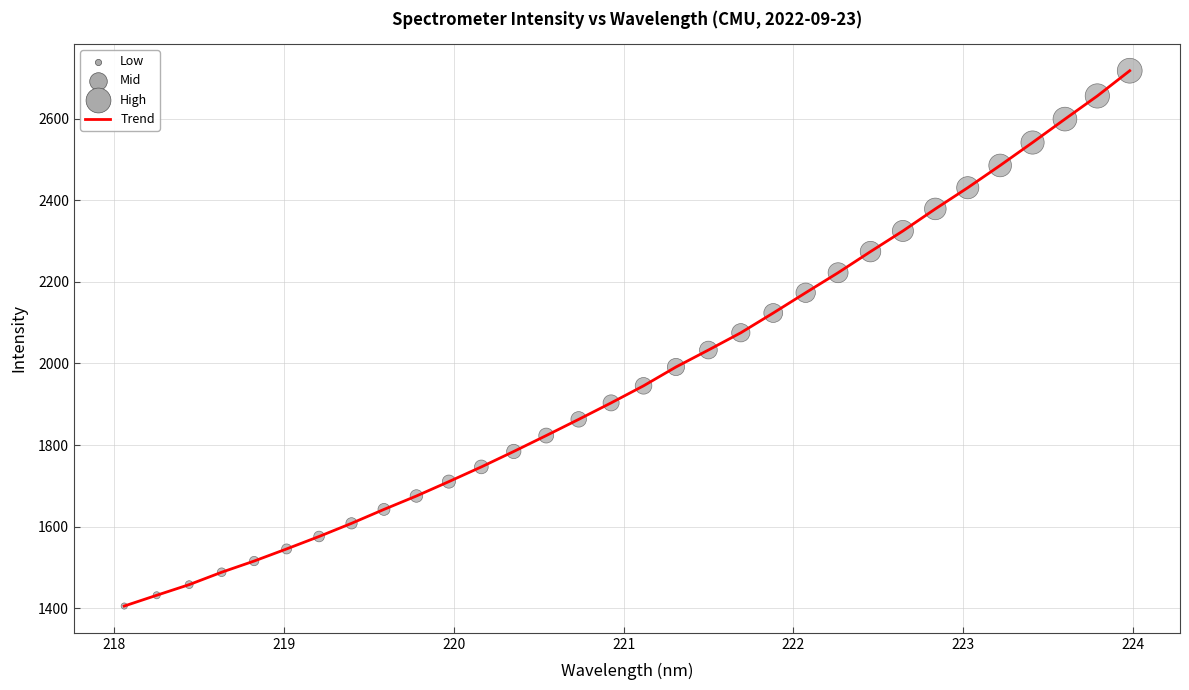

What is the difference between the maximum and minimum values?

1311.9